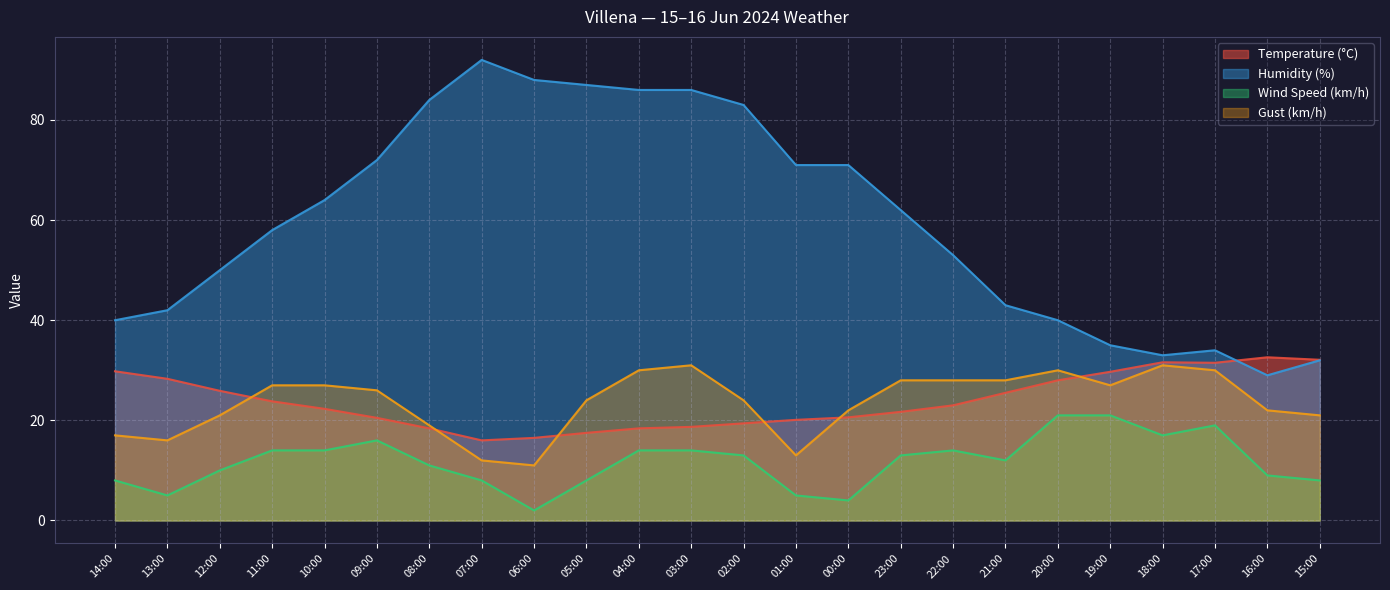

After their last crossing, which series has the higher values: Humidity (%) or Temperature (°C)?

Temperature (°C)